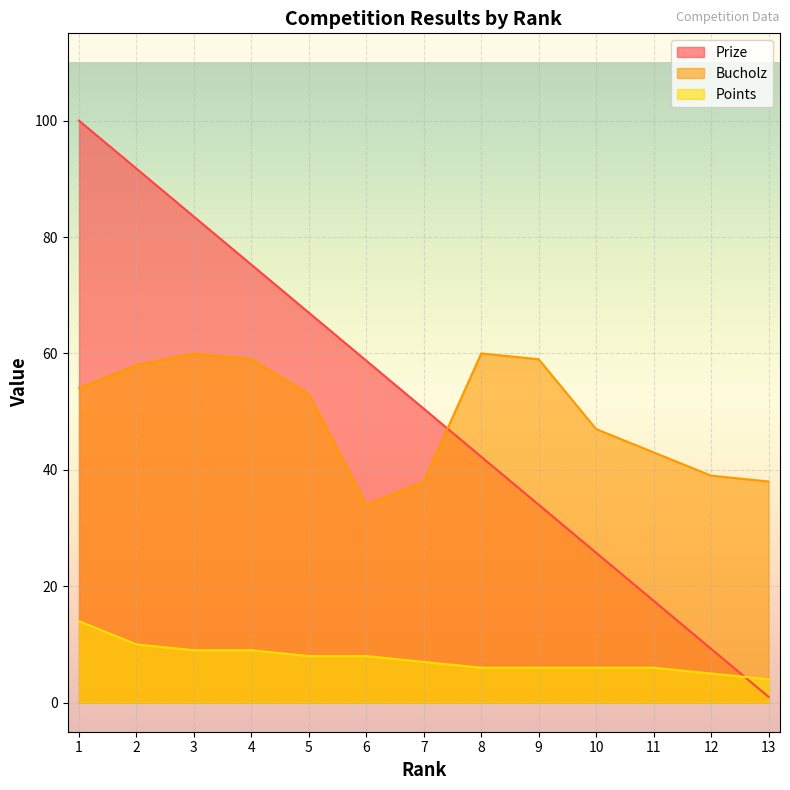

In Bucholz, how many points are higher than both neighbors (excluding endpoints)?

2